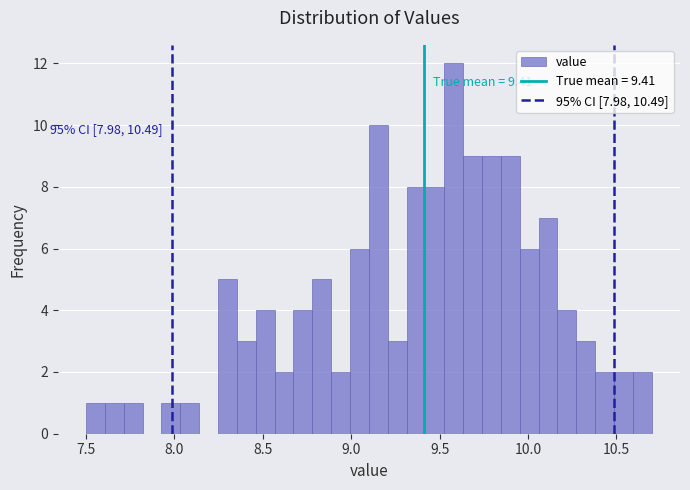

Read against the x-axis, roughly where is the centre of the tallest bar?

9.60